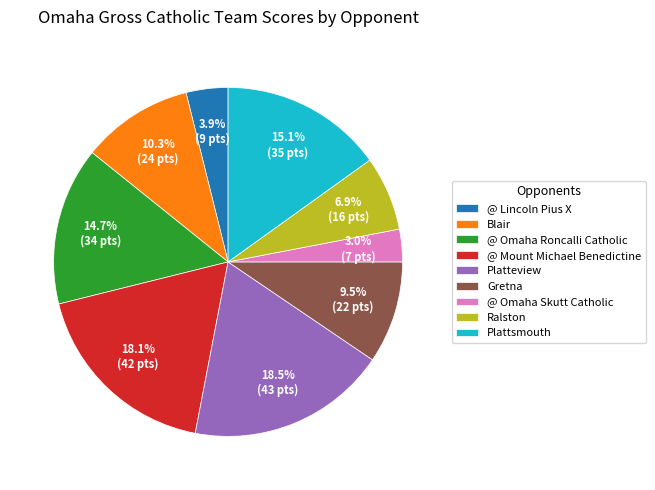

To the nearest percent, what percentage of the pie is Plattsmouth?

15%